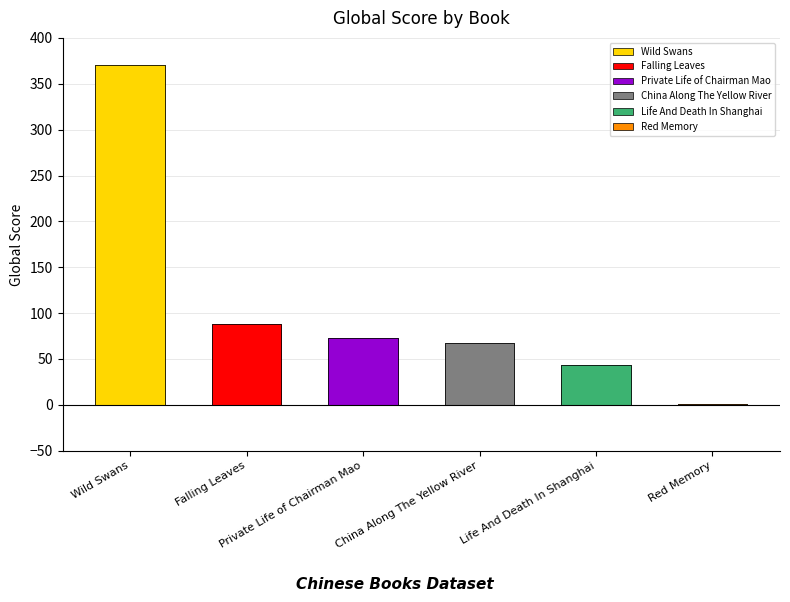

What is the greatest value displayed?

370